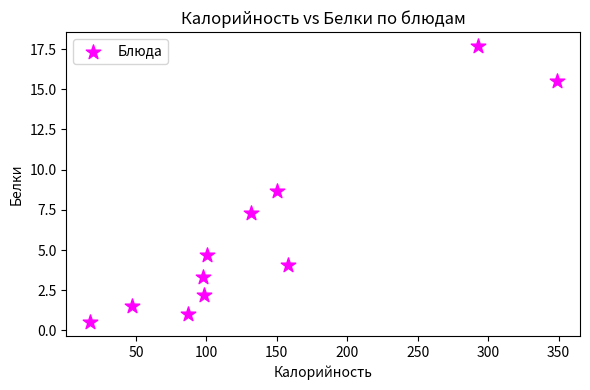

What is the average Y value?

6.0